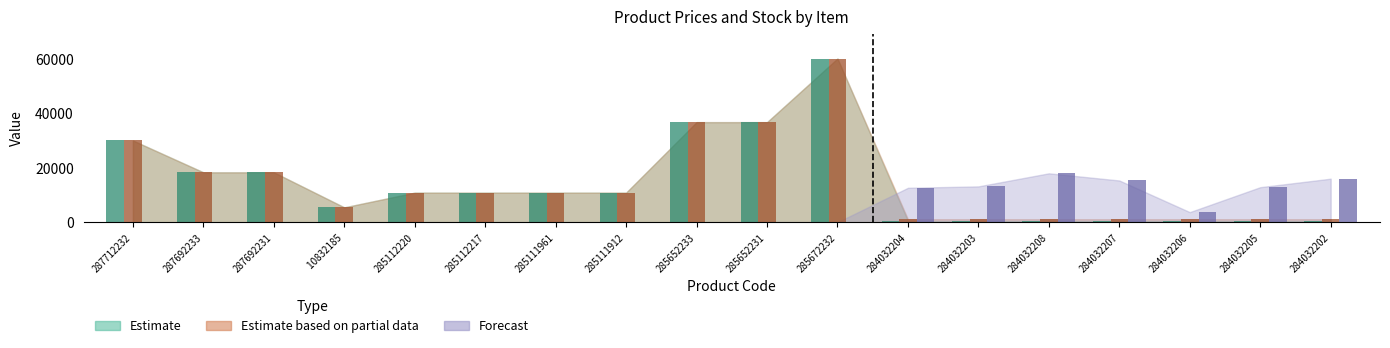

Are the bars grouped side by side (vs. stacked)?

Yes